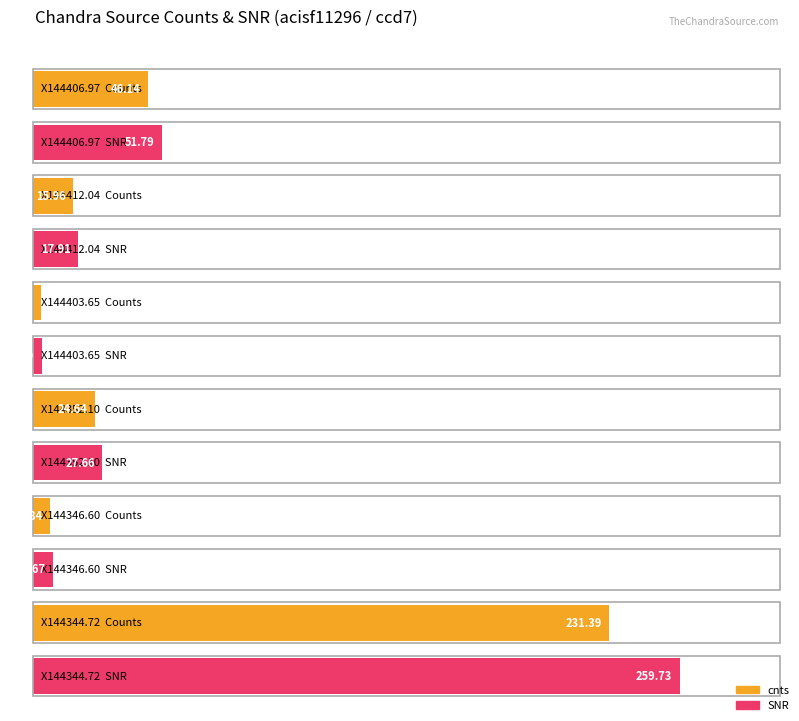

What is the label of the 3rd bar from the right?

X144352.10